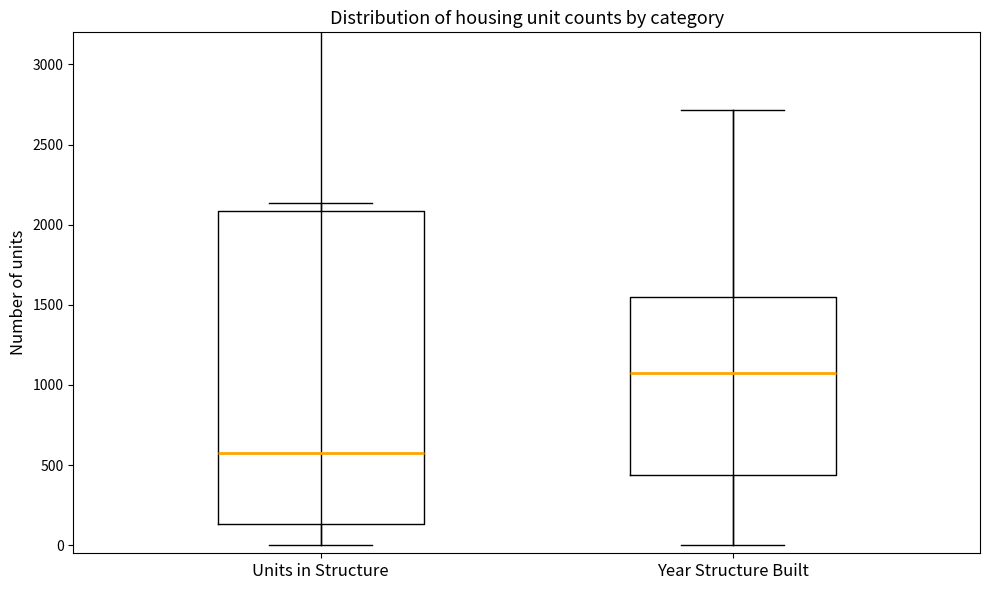

Reading left to right, transcribe this box plot: for each box, give where its median line is, the range the box spans, and where its two whiskers end, as read against the y-axis. The values are not printed on the chart, so give them approximately, as read against the axis.

Units in Structure: median 600, box 150 to 2100, whiskers 0 to 2150
Year Structure Built: median 1100, box 450 to 1550, whiskers 0 to 2700